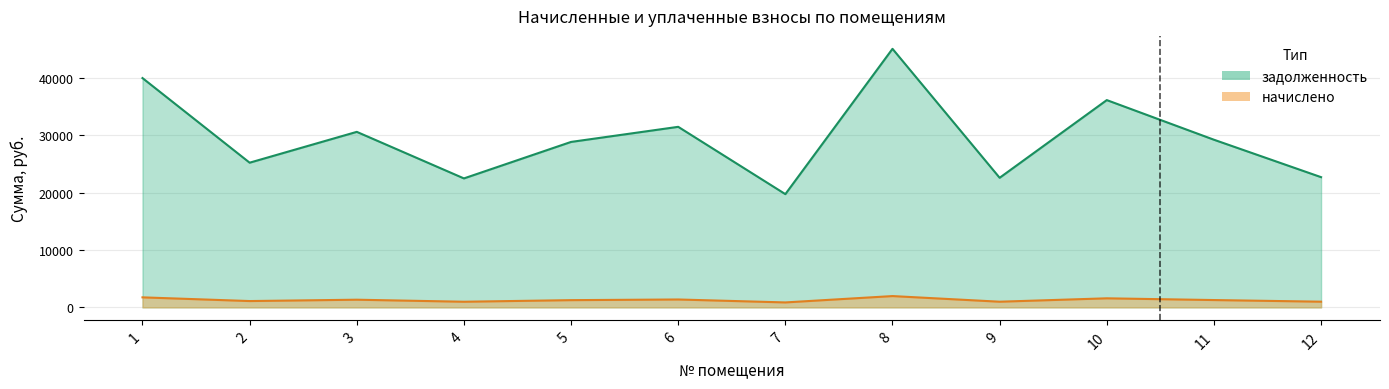

Rank the series by their average value, from highest to lowest.

задолженность, начислено